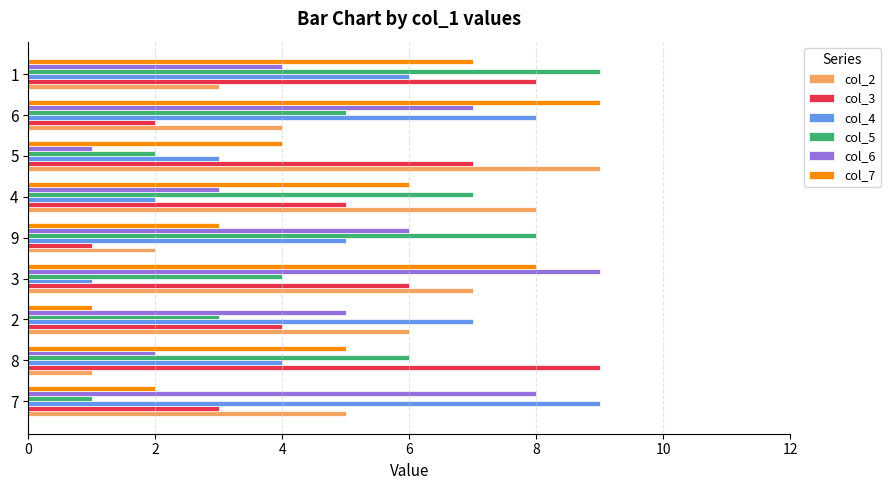

What is the difference between the col_4 values at 8 and 6?

4